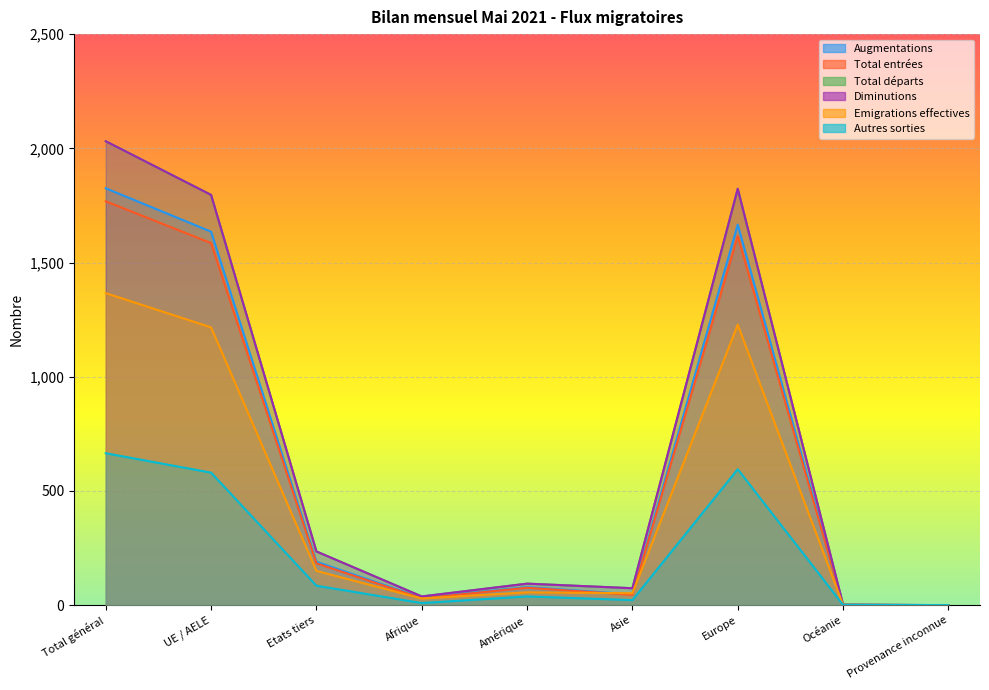

Is it true that Autres sorties equals 121 at Etats tiers?

False